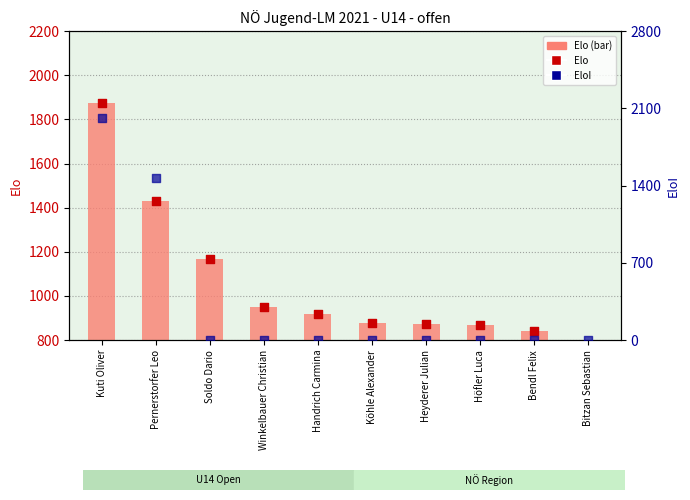

What are all the series names shown in the legend?

Elo (bar), Elo, EloI